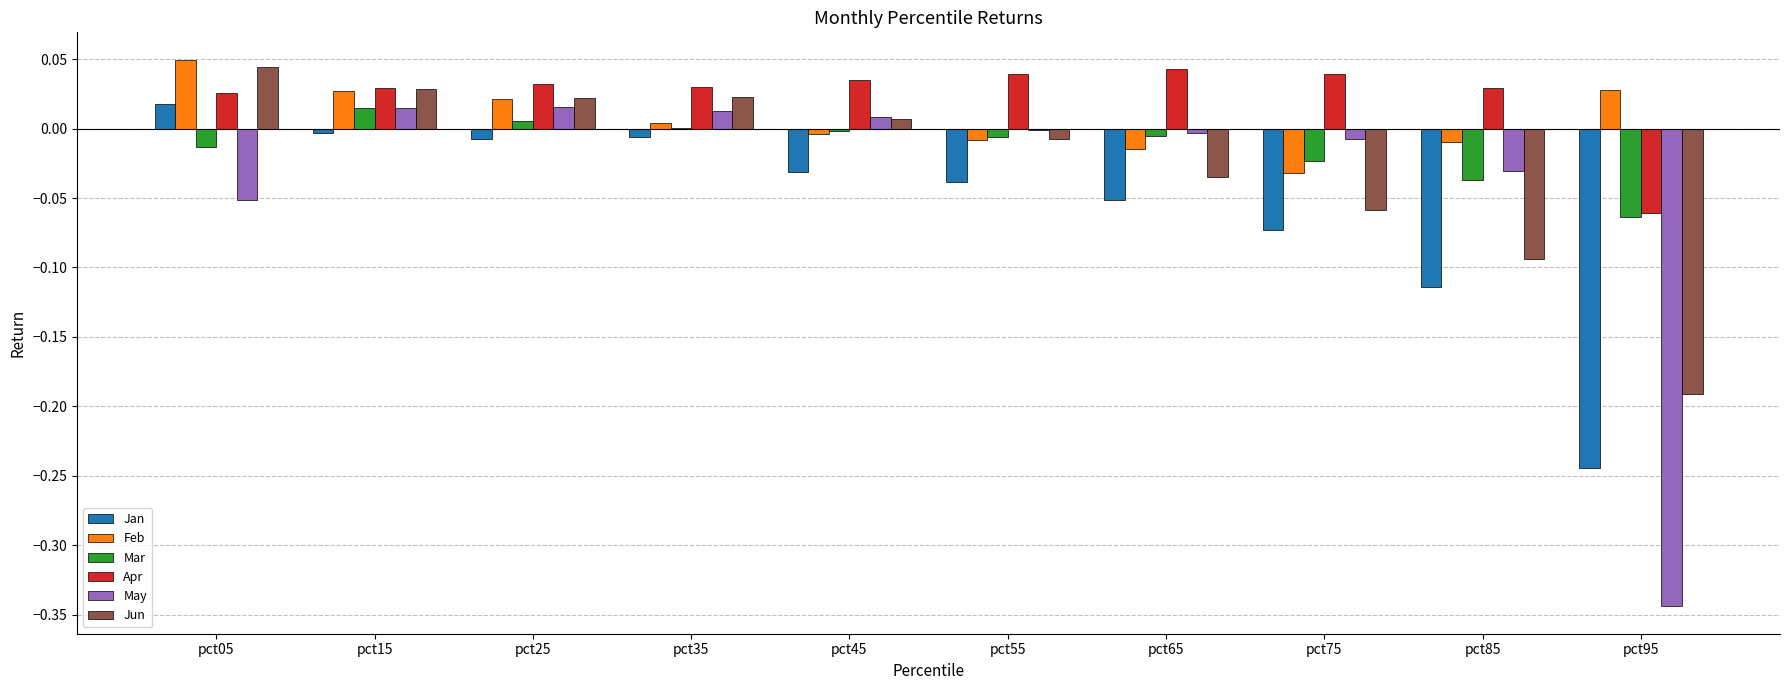

Which series changed the most between pct15 and pct75?

Jun